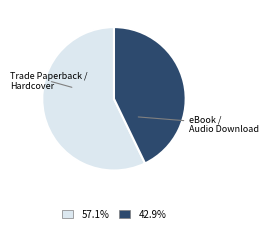

Is there a majority slice in this chart?

Yes